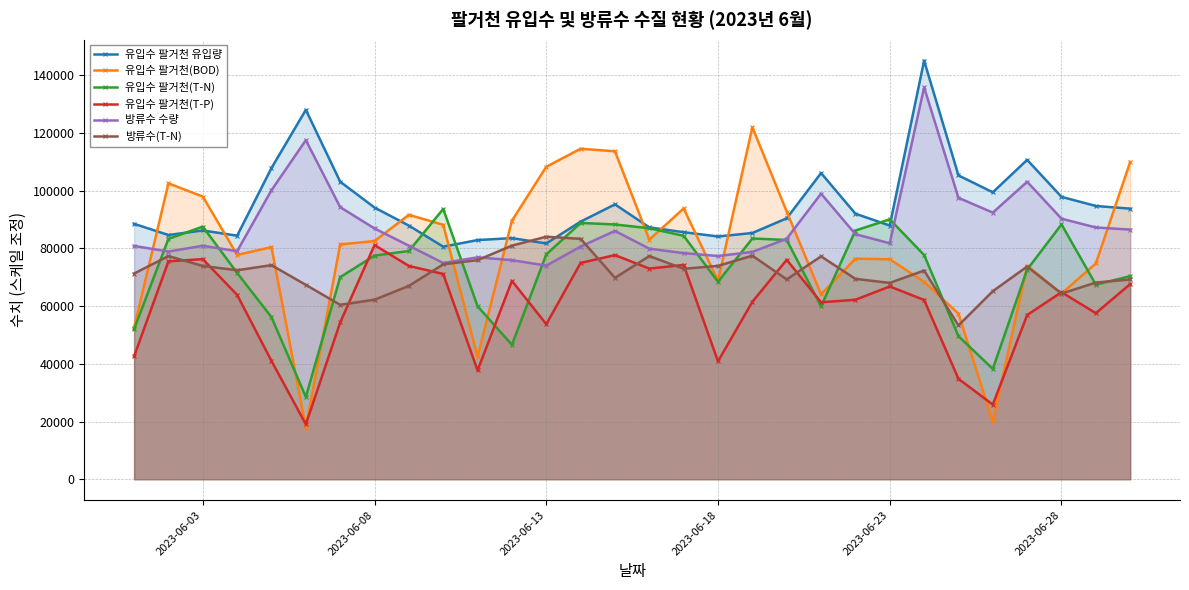

What is the highest value of the 방류수 수량 series?

135738.0